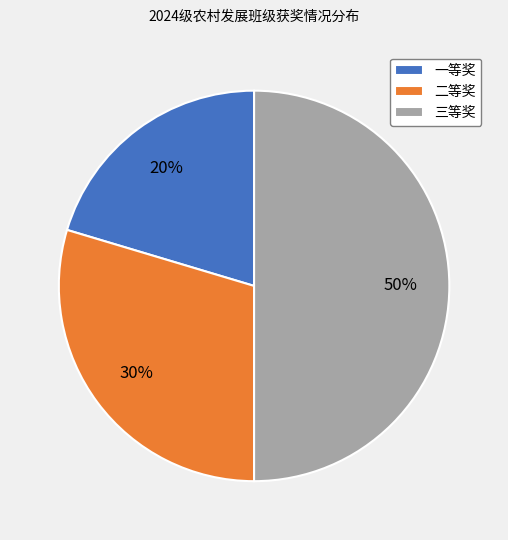

Combined, do 一等奖 and 三等奖 account for over 50%?

Yes